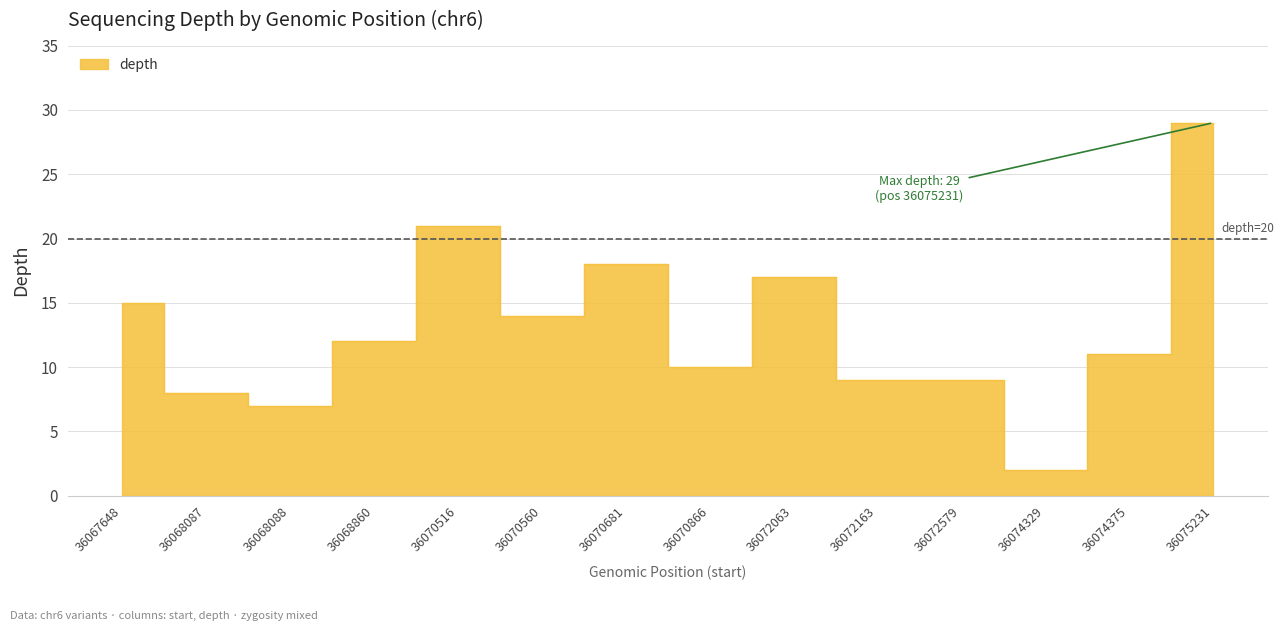

The chart shows a value of 26 at 36070681. True or false?

False